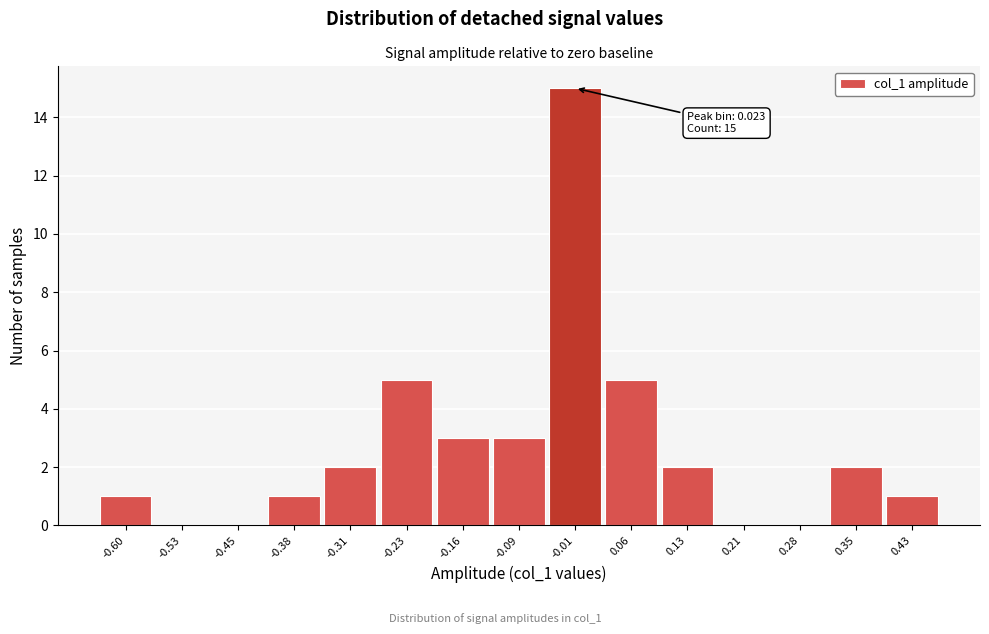

Reading left to right, what are all the values shown in this chart?

-0.60=1	-0.53=0	-0.45=0	-0.38=1	-0.31=2	-0.23=5	-0.16=3	-0.09=3	-0.01=15	0.06=5	0.13=2	0.21=0	0.28=0	0.35=2	0.43=1